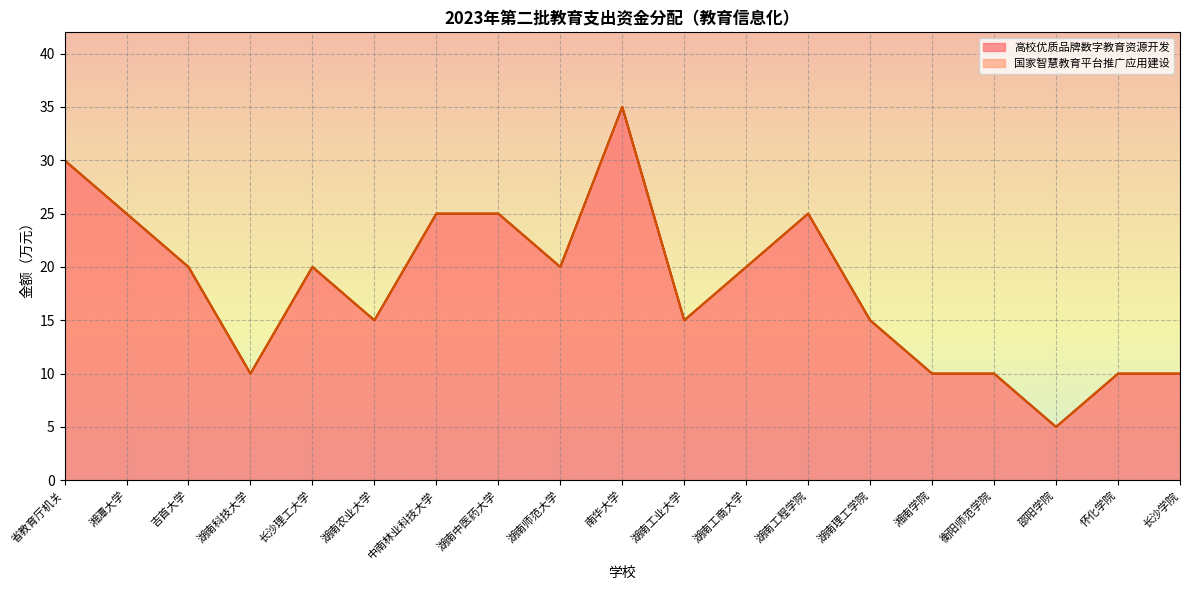

Rank the categories by value from highest to lowest.

南华大学, 省教育厅机关, 湘潭大学, 中南林业科技大学, 湖南中医药大学, 湖南工程学院, 吉首大学, 长沙理工大学, 湖南师范大学, 湖南工商大学, 湖南农业大学, 湖南工业大学, 湖南理工学院, 湖南科技大学, 湘南学院, 衡阳师范学院, 怀化学院, 长沙学院, 邵阳学院